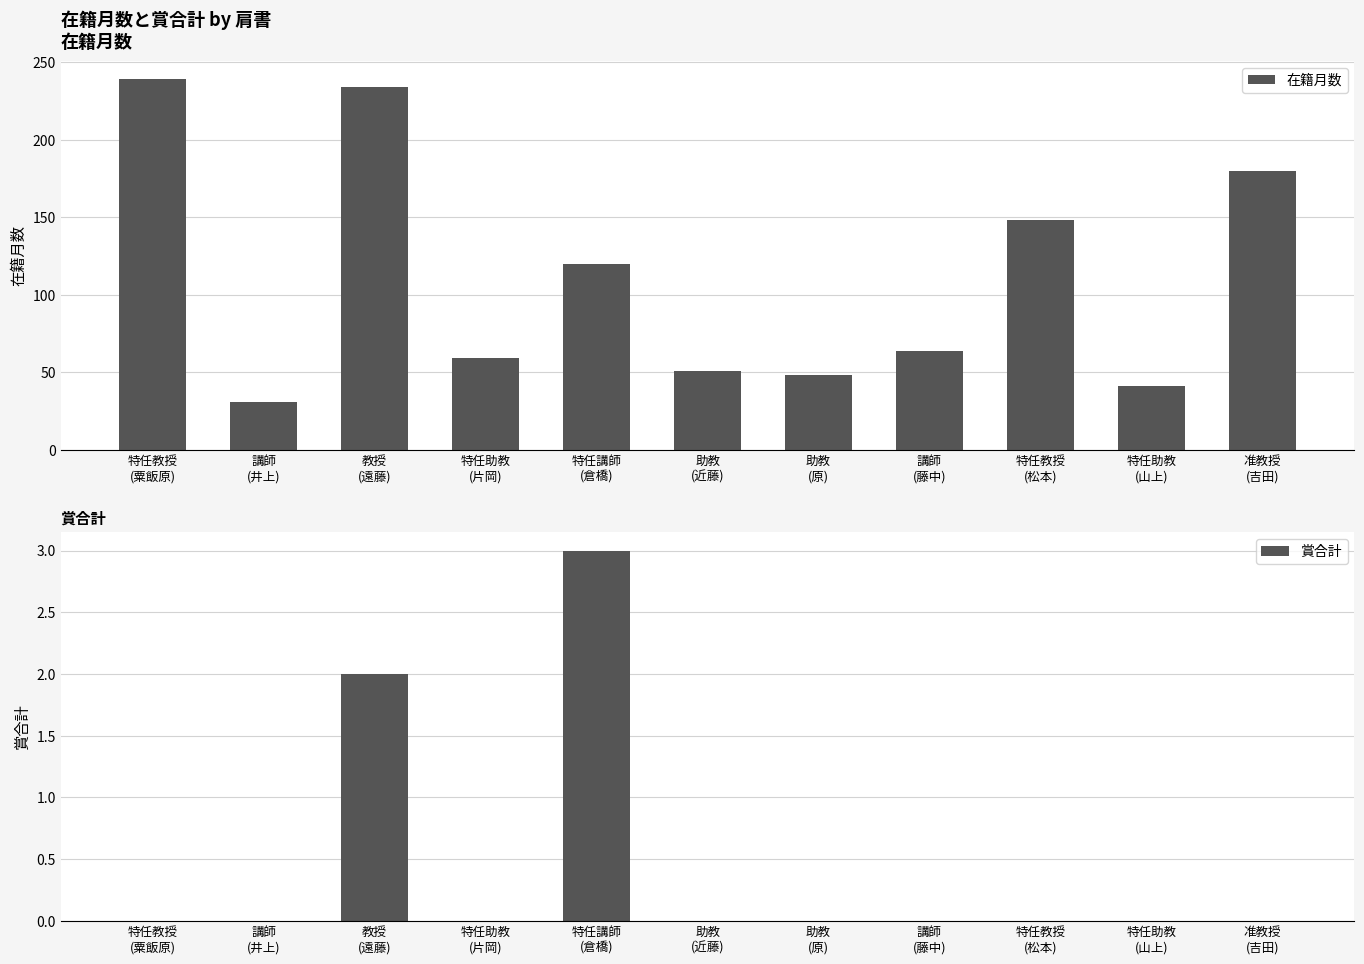

At 特任講師
(倉橋), list the series in order from largest to smallest.

在籍月数, 賞合計